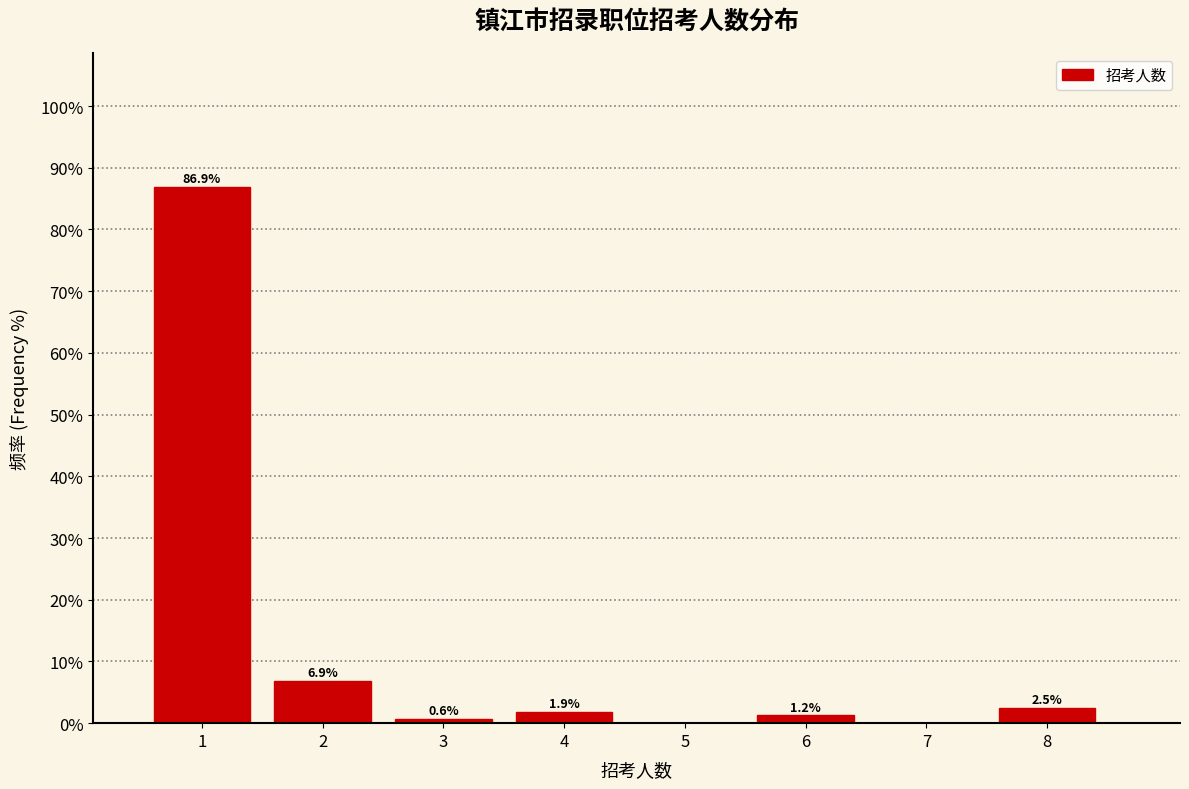

True or false: the data shows 0.0 at 7.

True